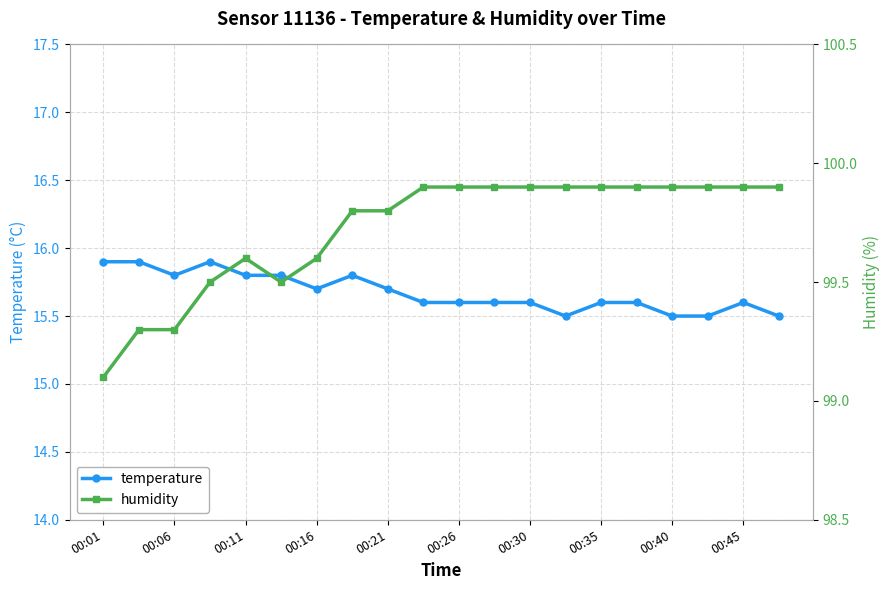

How many temperature values are between 15 and 16?

20